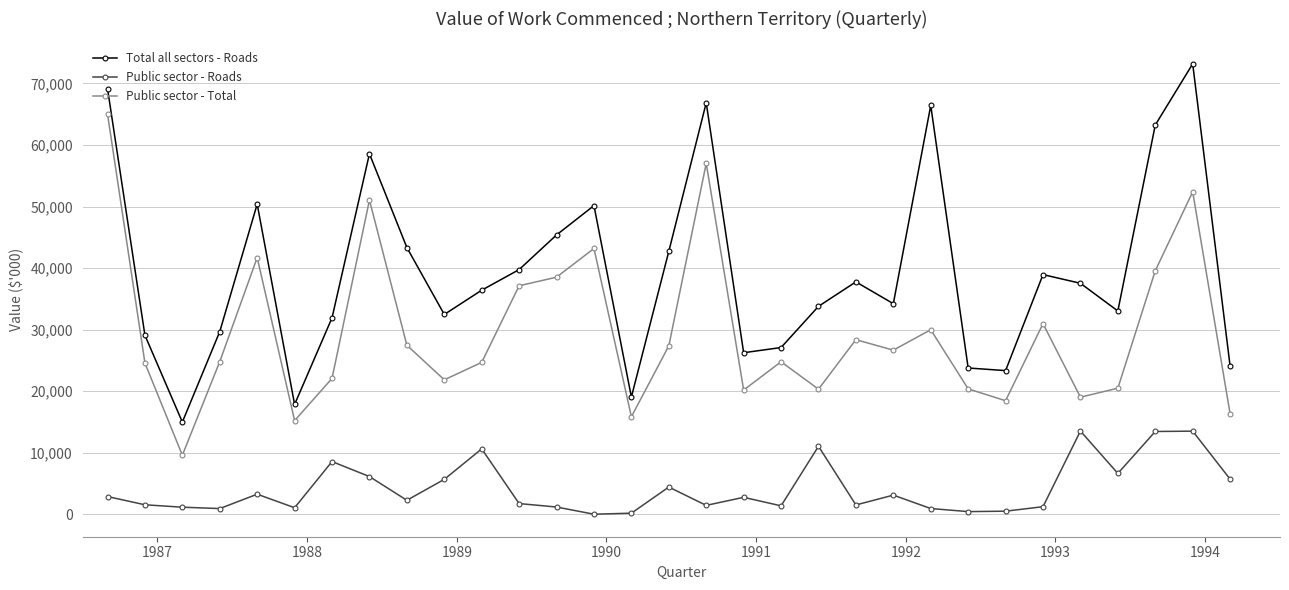

What is the lowest value of the Public sector - Total series?

9608